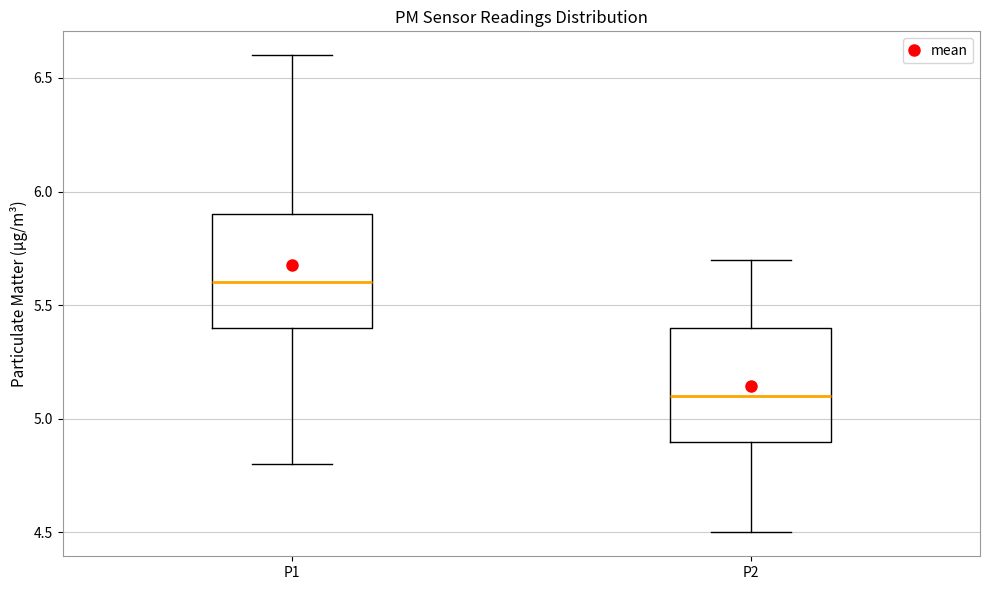

Reading left to right, read every box against the y-axis: the position of its median line, the range the box covers, and the ends of its whiskers. The values are not printed on the chart, so give them approximately, as read against the axis.

P1: median 5.6, box 5.4 to 5.9, whiskers 4.8 to 6.6
P2: median 5.1, box 4.9 to 5.4, whiskers 4.5 to 5.7